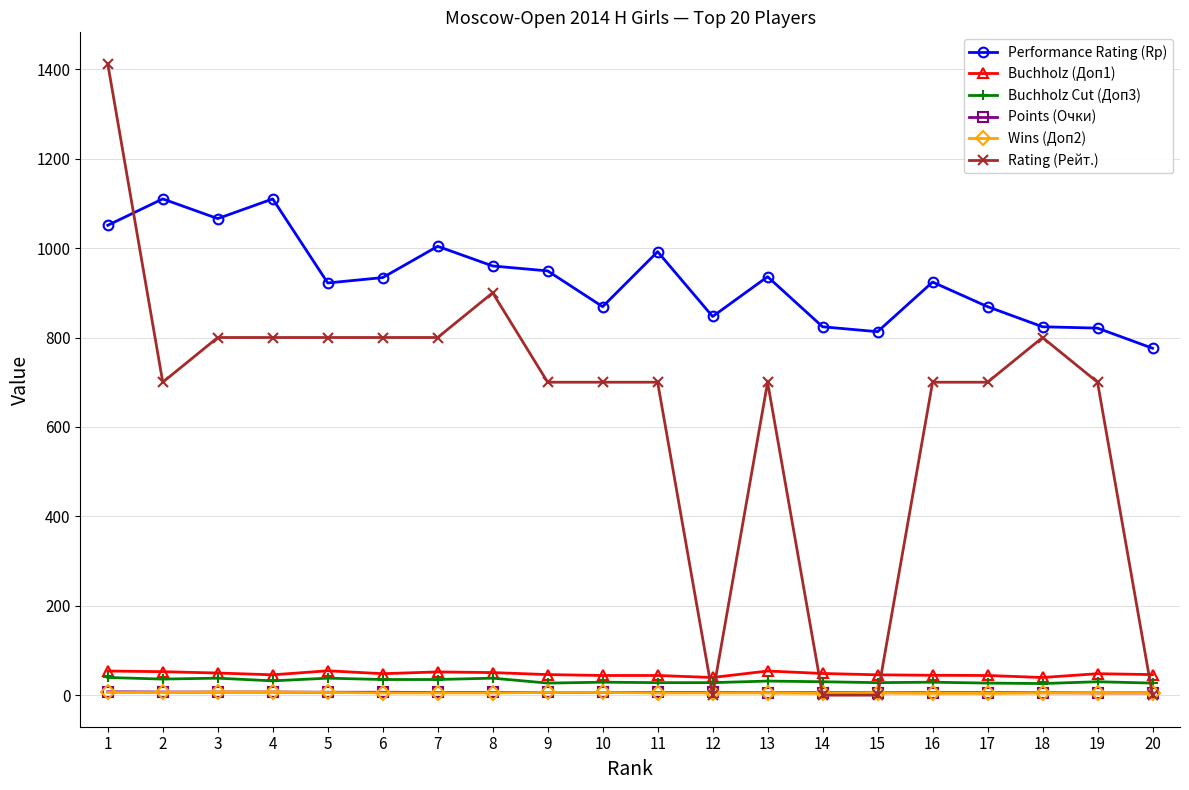

Where do Buchholz Cut (Доп3) and Rating (Рейт.) first cross each other?

11 and 12